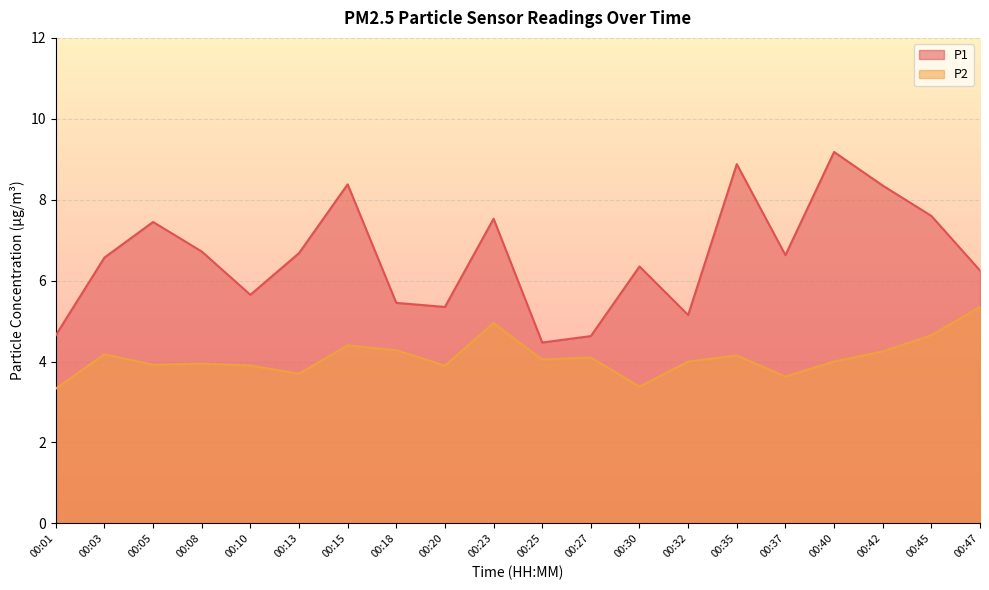

What is the sum of all P1 values?

131.9